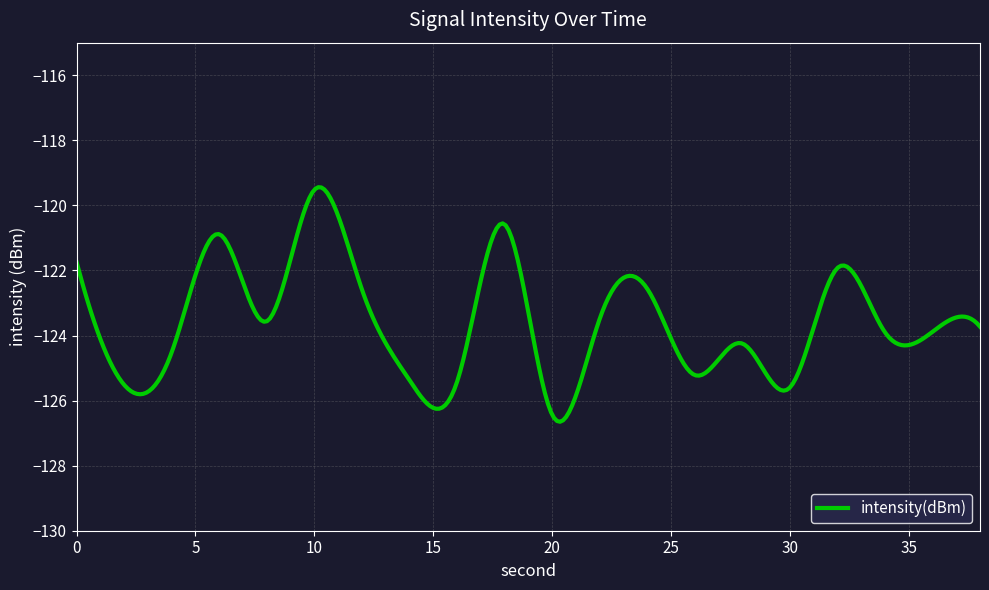

What is the smallest value displayed?

-126.7